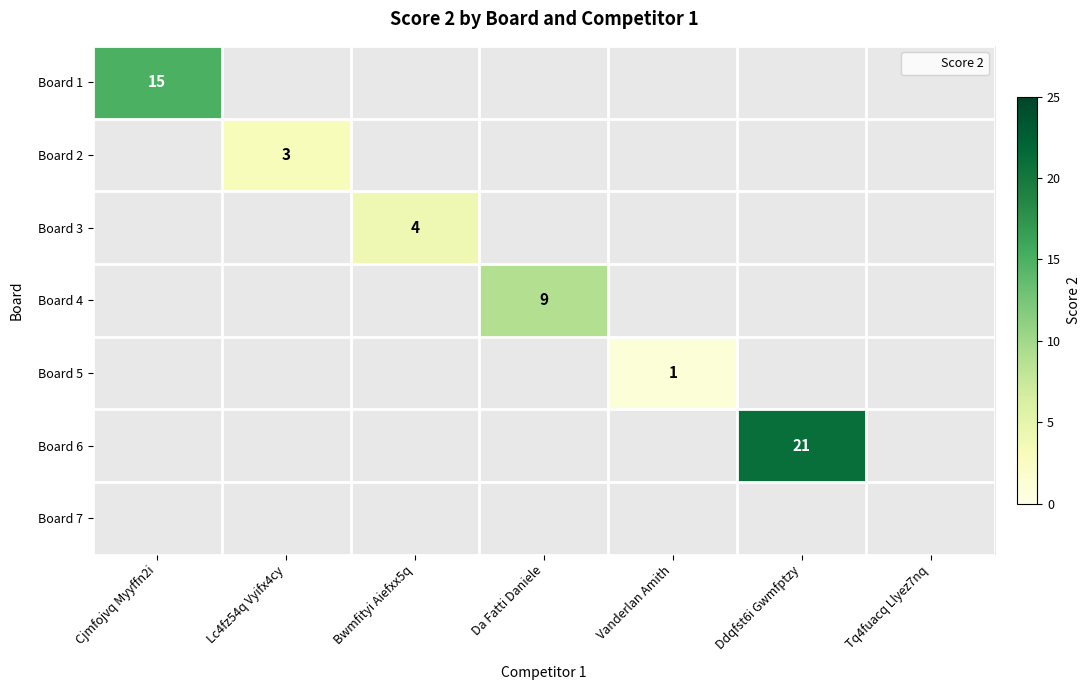

Is the value of Board 7 at Ddqfst6i Gwmfptzy greater than the value of Board 4 at Cjmfojvq Myyffn2i?

No